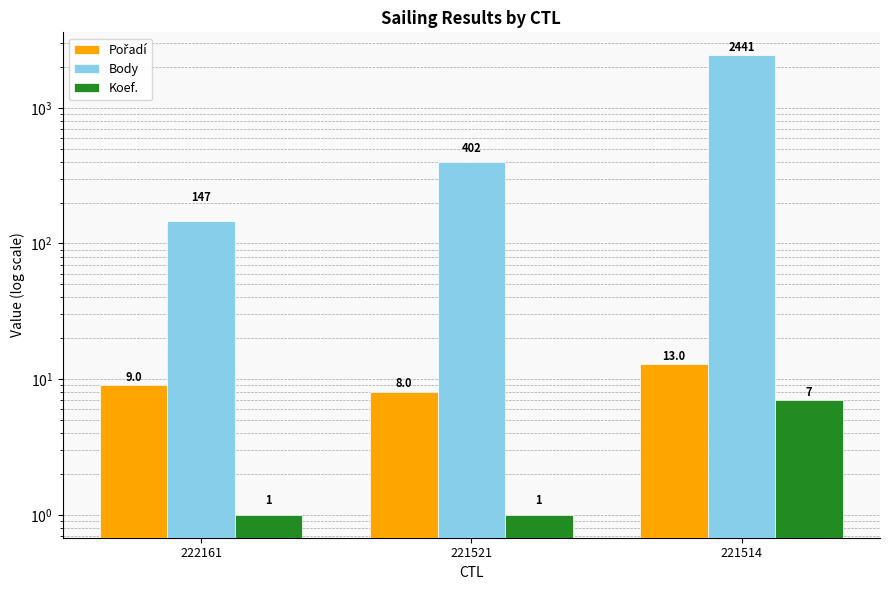

Reading left to right, transcribe all the data shown in this chart.

Pořadí: 9	8	13
Body: 147	402	2441
Koef.: 1	1	7